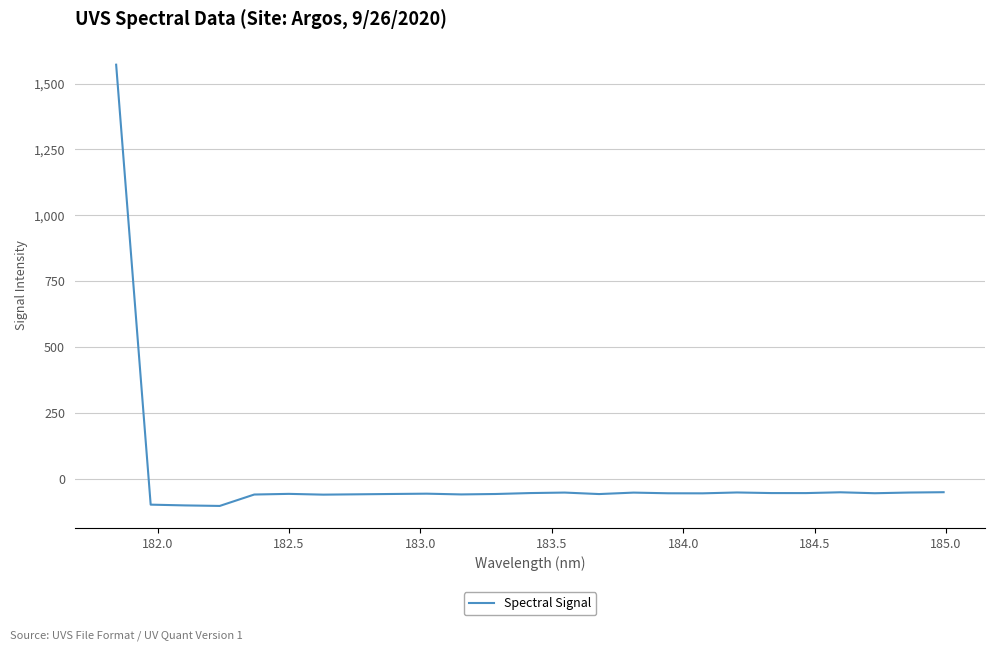

What is the difference between the maximum and minimum values?

1675.3